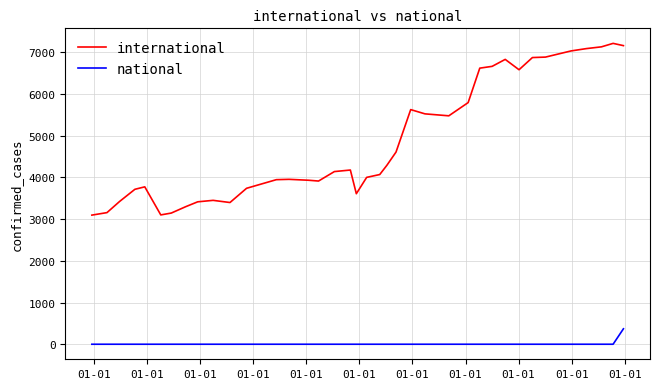

True or false: international and national intersect in this chart.

False